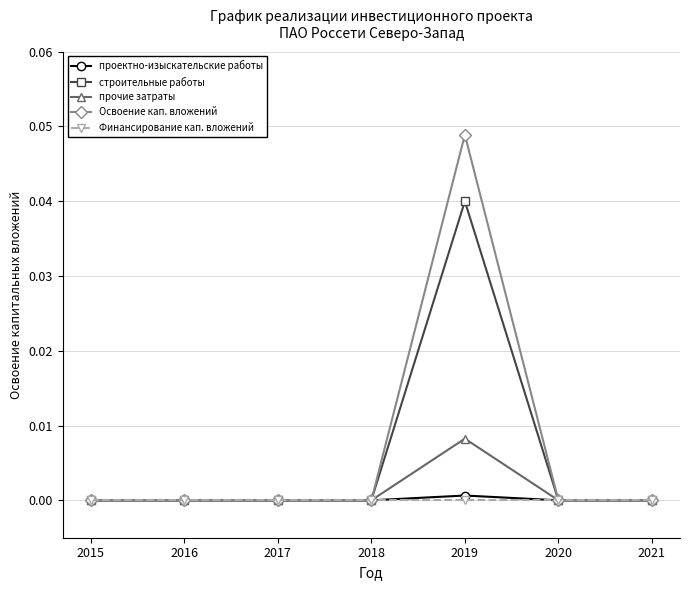

The value of проектно-изыскательские работы at 2019 is 0.0. True or false?

True